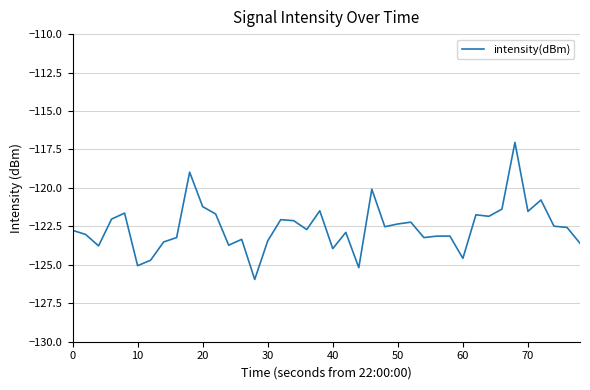

What is the greatest value displayed?

-117.0